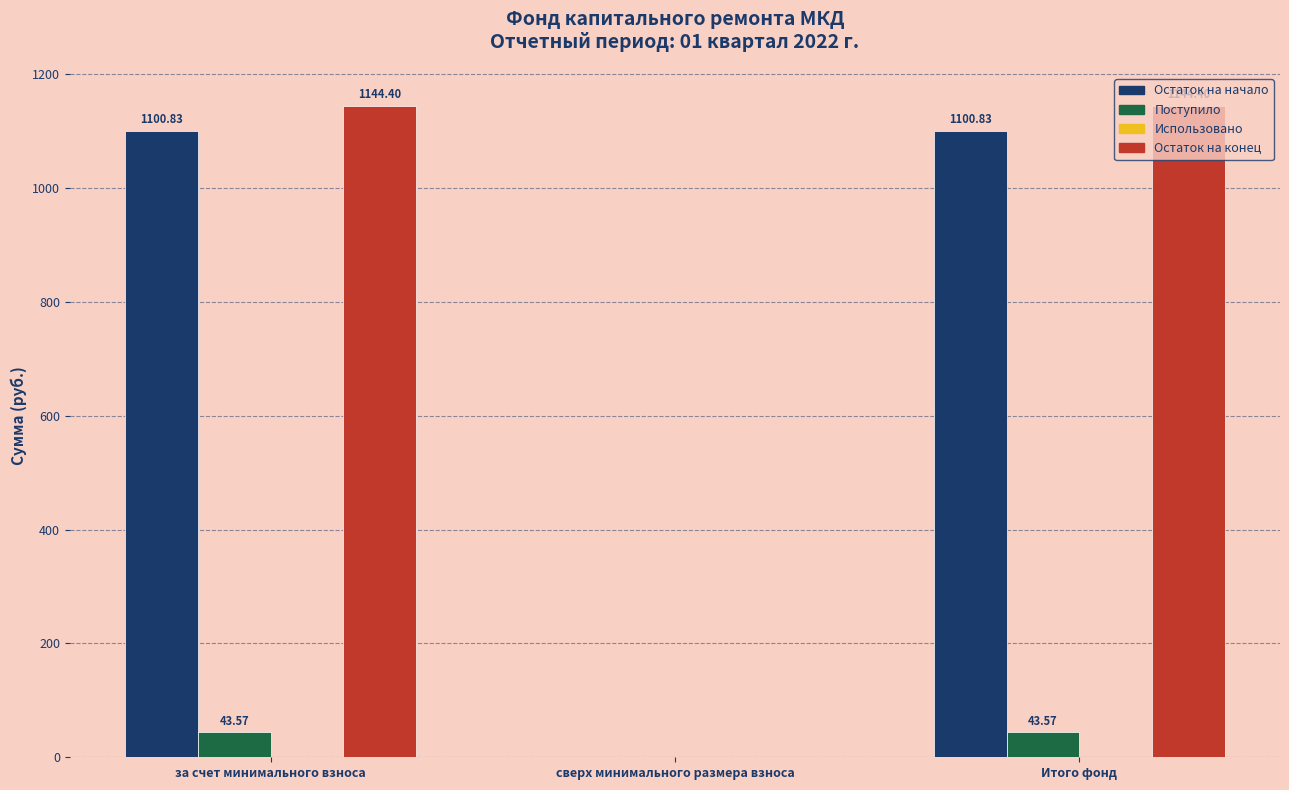

Which series has the largest total across all categories?

Остаток на конец